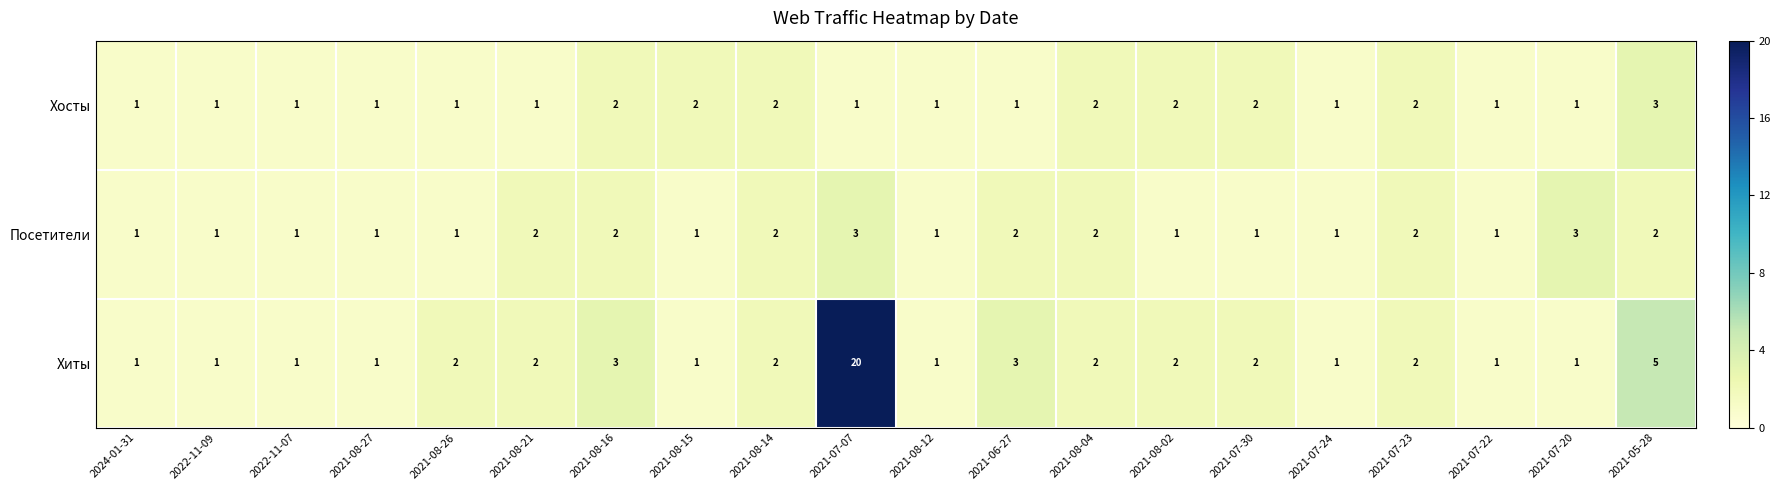

Count the Посетители values in the range 1 to 2.

18